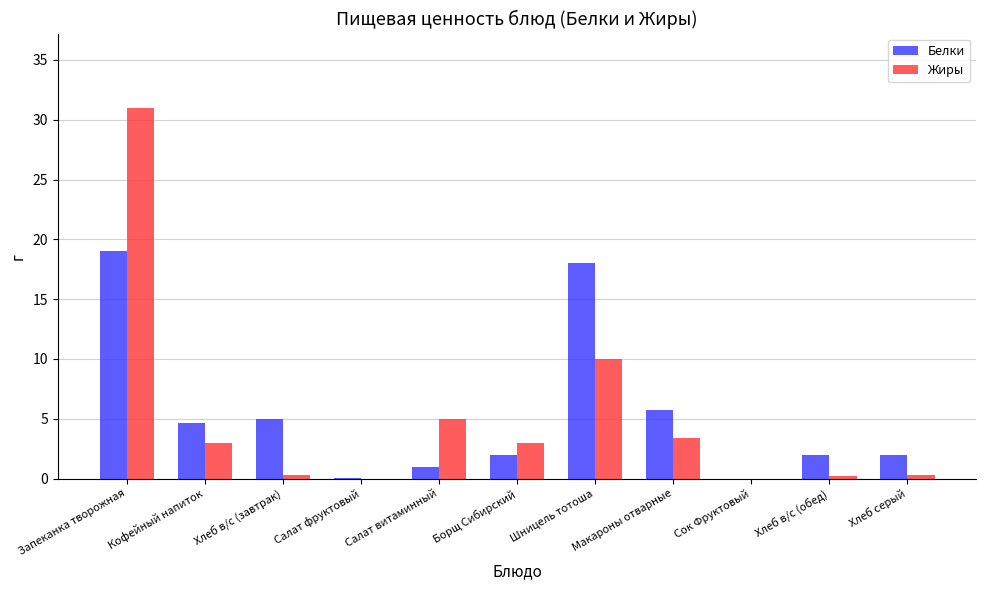

Read the Белки value at Запеканка творожная.

19.0